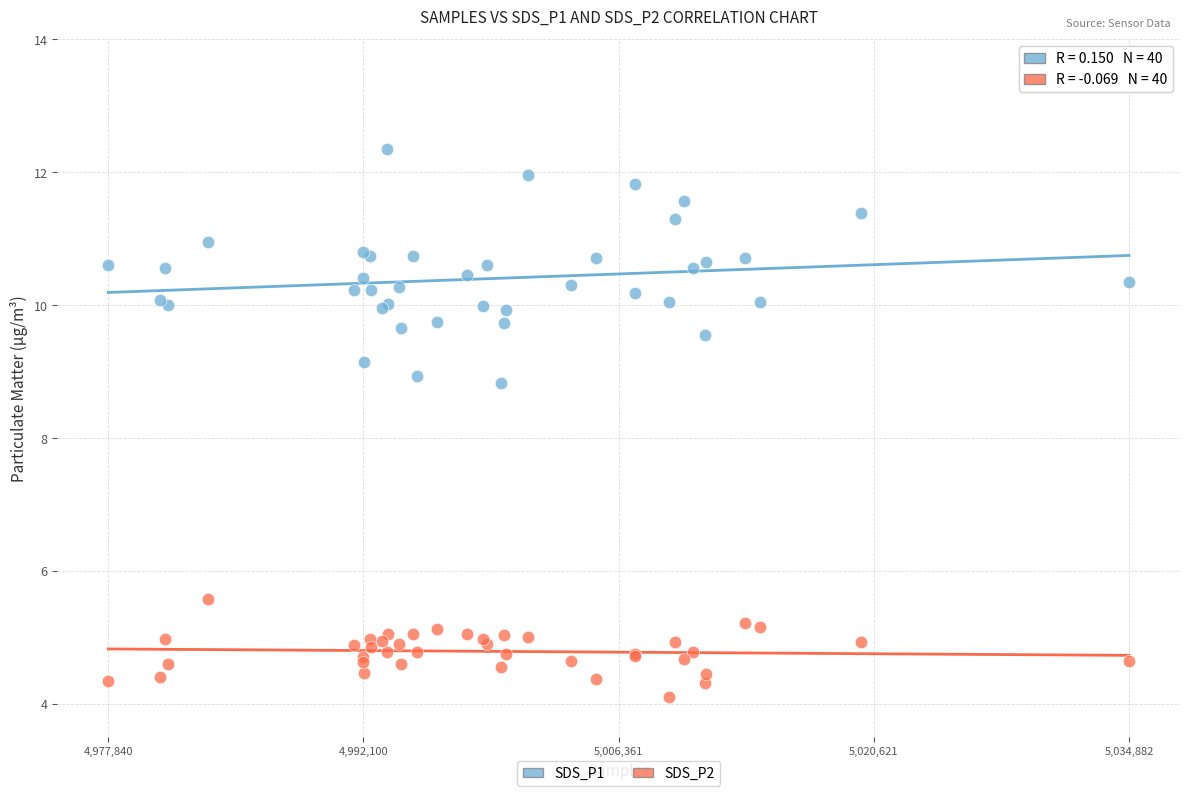

Which series reaches the maximum Y coordinate?

SDS_P1